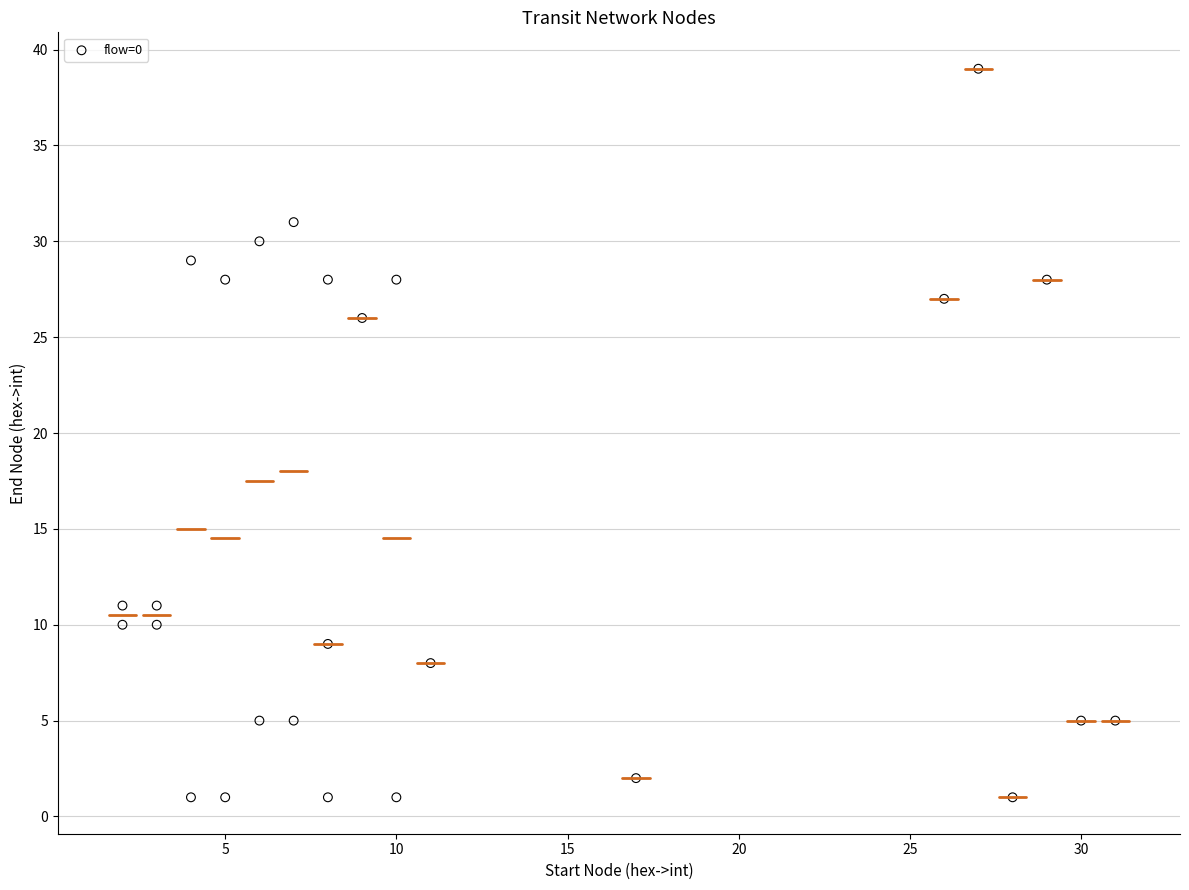

What Y value in the scatter plot is closest to 20?

26